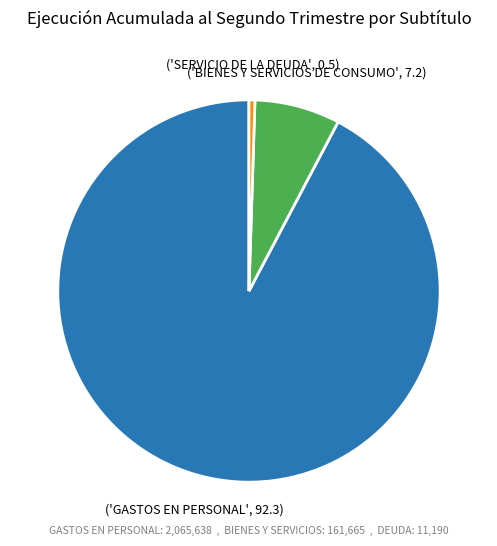

Is there a majority slice in this chart?

Yes